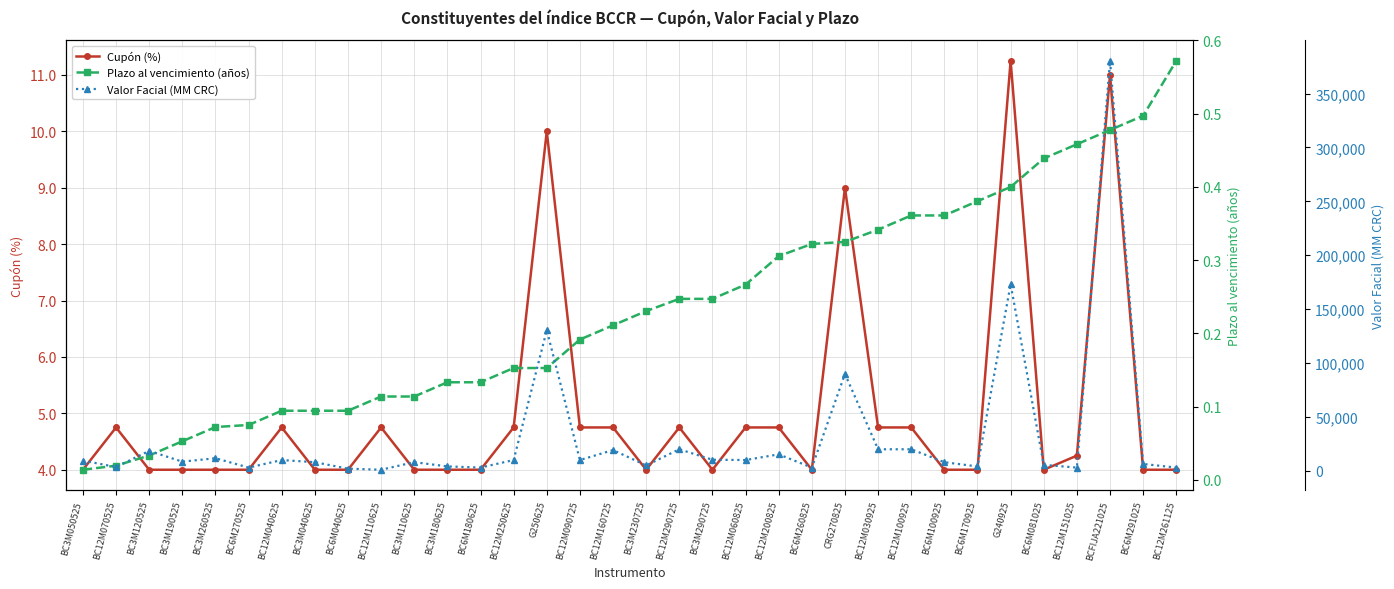

Reading left to right, transcribe all the data shown in this chart.

Cupón (%): BC3M050525=4.0	BC12M070525=4.8	BC3M120525=4.0	BC3M190525=4.0	BC3M260525=4.0	BC6M270525=4.0	BC12M040625=4.8	BC3M040625=4.0	BC6M040625=4.0	BC12M110625=4.8	BC3M110625=4.0	BC3M180625=4.0	BC6M180625=4.0	BC12M250625=4.8	G250625=10.0	BC12M090725=4.8	BC12M160725=4.8	BC3M230725=4.0	BC12M290725=4.8	BC3M290725=4.0	BC12M060825=4.8	BC12M200825=4.8	BC6M260825=4.0	CRG270825=9.0	BC12M030925=4.8	BC12M100925=4.8	BC6M100925=4.0	BC6M170925=4.0	G240925=11.2	BC6M081025=4.0	BC12M151025=4.2	BCFIJA221025=11.0	BC6M291025=4.0	BC12M261125=4.0
Plazo al vencimiento (años): BC3M050525=0.0	BC12M070525=0.0	BC3M120525=0.0	BC3M190525=0.1	BC3M260525=0.1	BC6M270525=0.1	BC12M040625=0.1	BC3M040625=0.1	BC6M040625=0.1	BC12M110625=0.1	BC3M110625=0.1	BC3M180625=0.1	BC6M180625=0.1	BC12M250625=0.2	G250625=0.2	BC12M090725=0.2	BC12M160725=0.2	BC3M230725=0.2	BC12M290725=0.2	BC3M290725=0.2	BC12M060825=0.3	BC12M200825=0.3	BC6M260825=0.3	CRG270825=0.3	BC12M030925=0.3	BC12M100925=0.4	BC6M100925=0.4	BC6M170925=0.4	G240925=0.4	BC6M081025=0.4	BC12M151025=0.5	BCFIJA221025=0.5	BC6M291025=0.5	BC12M261125=0.6
Valor Facial (MM CRC): BC3M050525=9500.0	BC12M070525=3540.0	BC3M120525=18500.0	BC3M190525=8500.0	BC3M260525=11700.0	BC6M270525=3000.0	BC12M040625=10000.0	BC3M040625=8000.0	BC6M040625=2000.0	BC12M110625=1000.0	BC3M110625=8046.0	BC3M180625=4100.0	BC6M180625=3026.0	BC12M250625=10000.0	G250625=130517.1	BC12M090725=10000.0	BC12M160725=19250.0	BC3M230725=5000.0	BC12M290725=20000.0	BC3M290725=10290.0	BC12M060825=10020.0	BC12M200825=15276.2	BC6M260825=3000.0	CRG270825=89893.4	BC12M030925=20000.0	BC12M100925=20000.0	BC6M100925=8000.0	BC6M170925=4050.0	G240925=173120.0	BC6M081025=5520.0	BC12M151025=3000.0	BCFIJA221025=380405.3	BC6M291025=6385.0	BC12M261125=3000.0